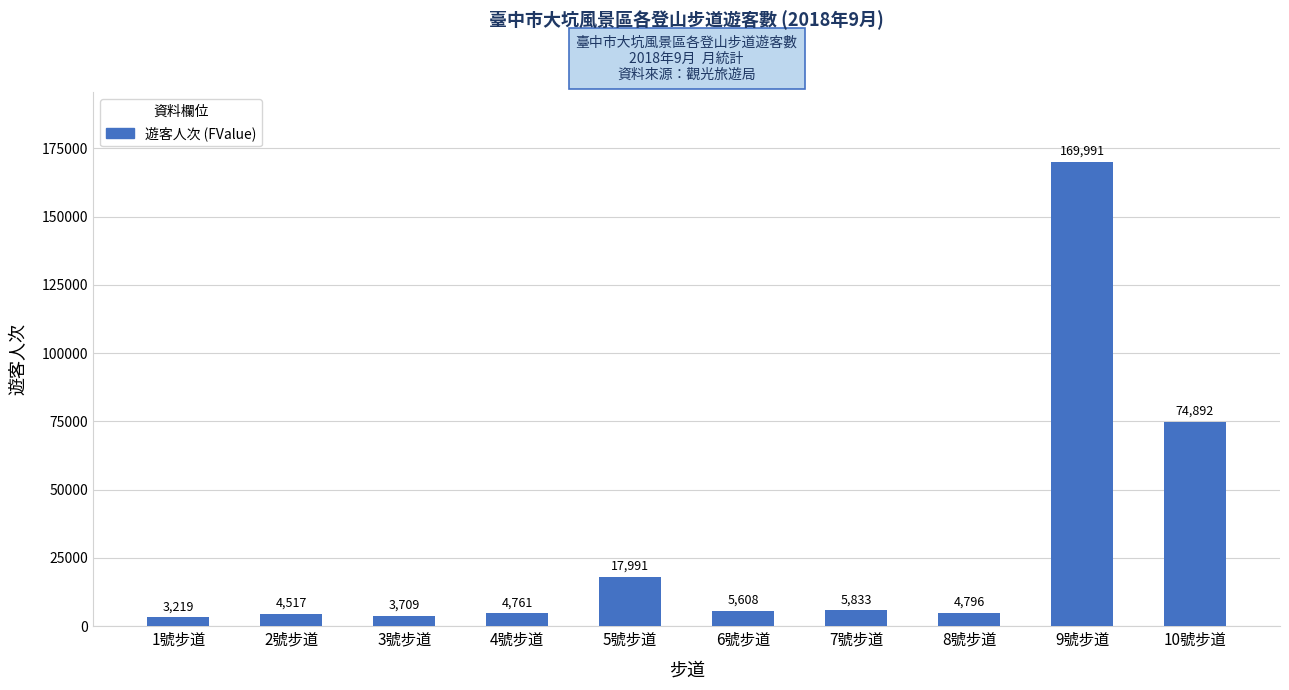

Does the chart contain any negative values?

No